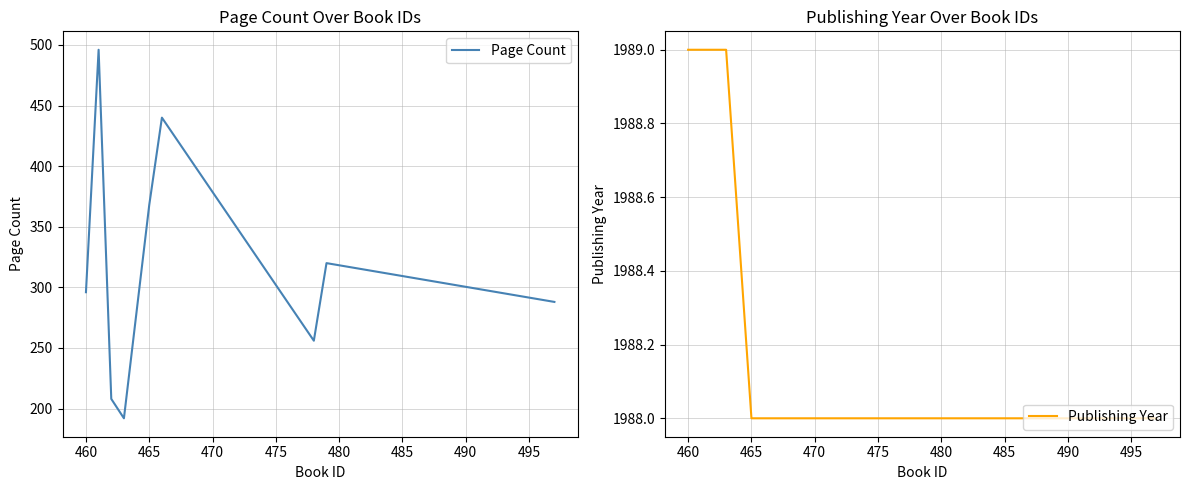

What is the minimum value for Page Count?

192